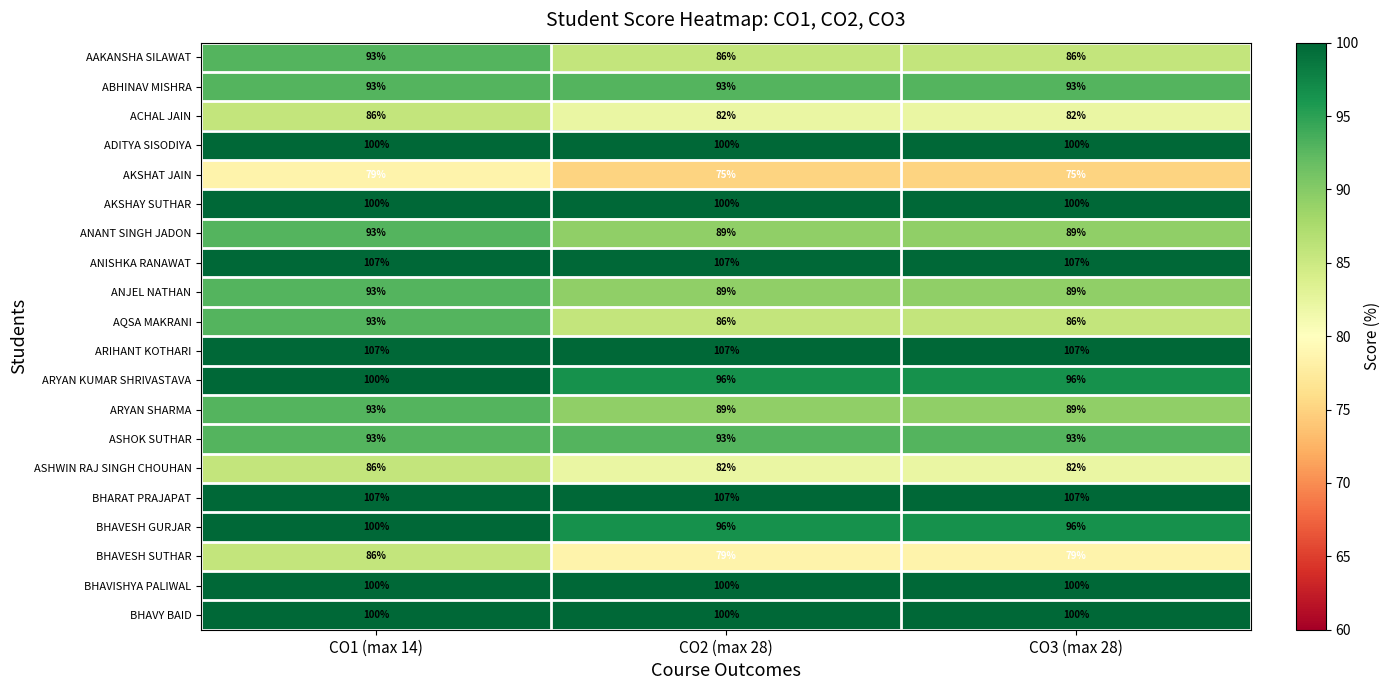

How many data points does each series have?

3